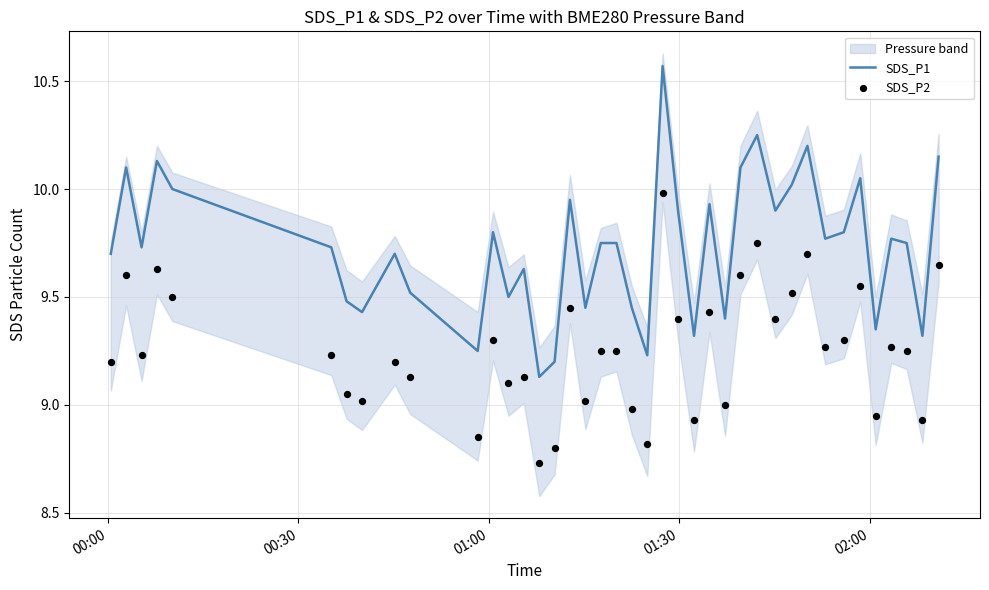

What are all the series names shown in the legend?

SDS_P1, SDS_P2